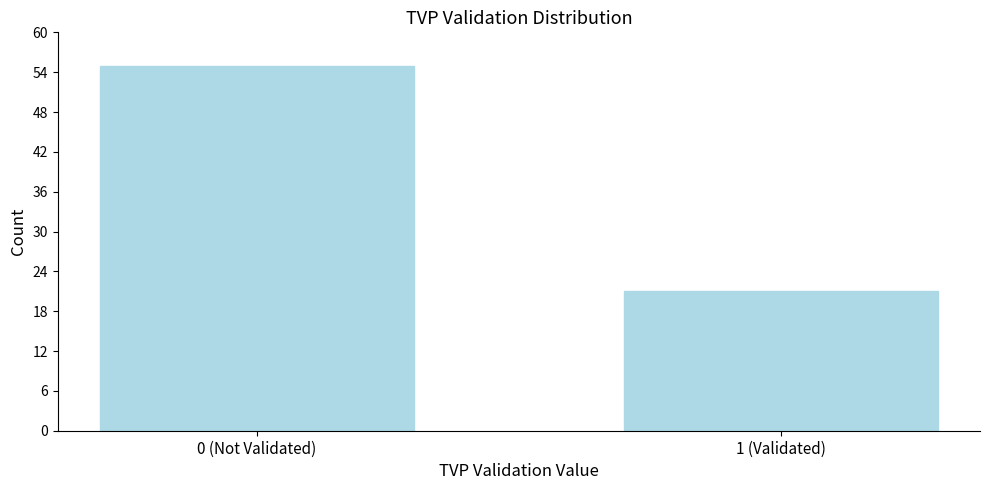

Reading left to right, extract all data points from this chart.

55	21